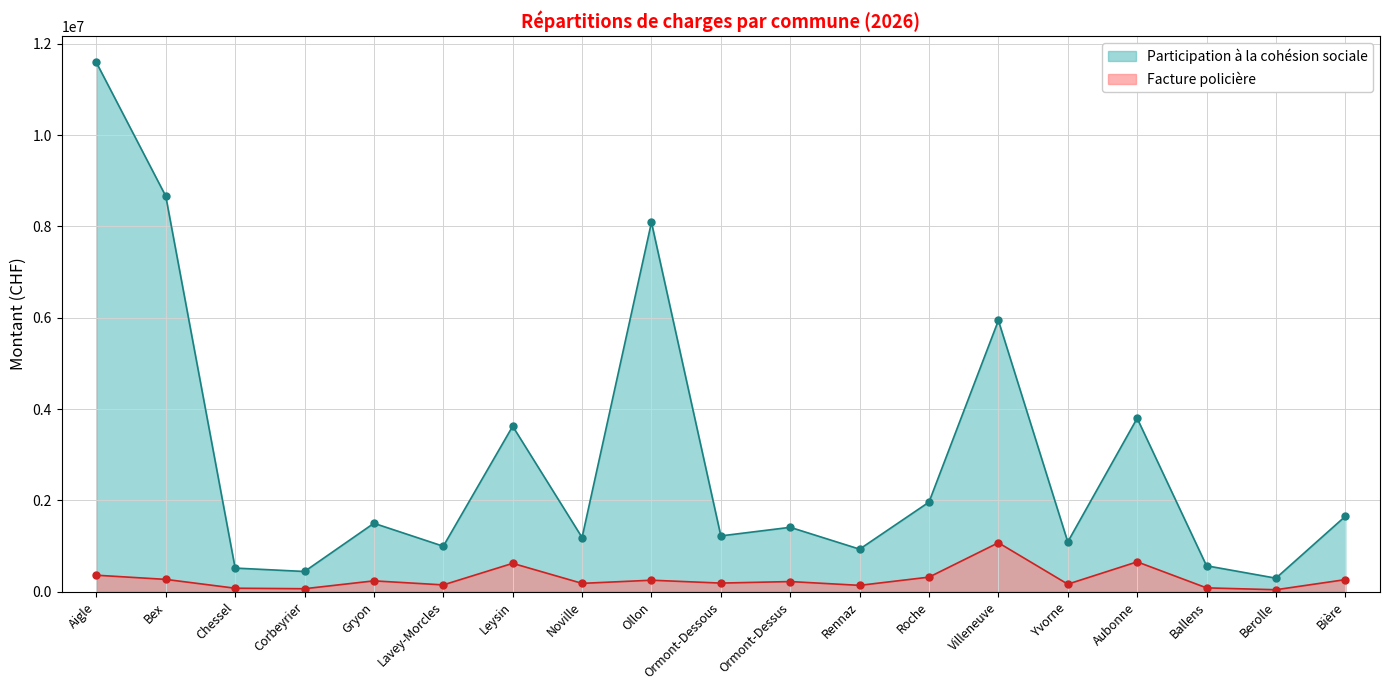

Where is the first local minimum for Facture policière?

Corbeyrier